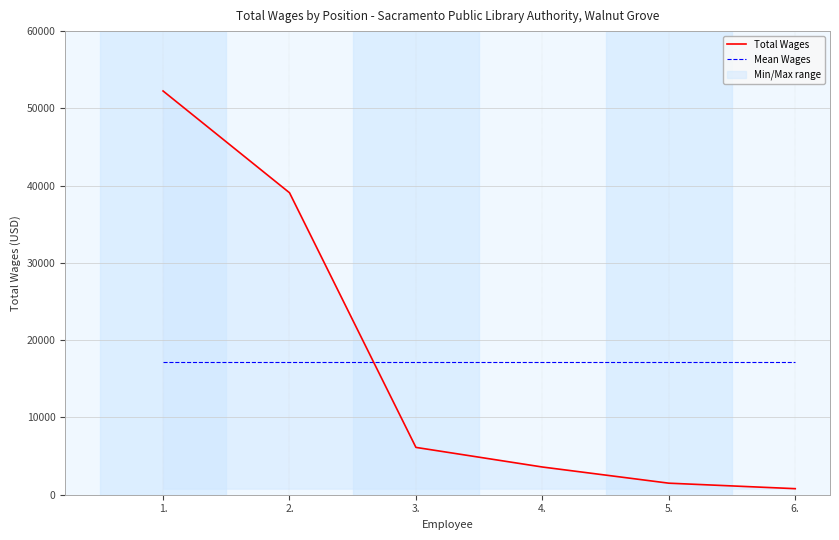

Reading right to left, extract all data points from this chart.

Total Wages: 6.=783.0	5.=1494.0	4.=3587.0	3.=6125.0	2.=39081.0	1.=52253.0
Mean Wages: 6.=17220.5	5.=17220.5	4.=17220.5	3.=17220.5	2.=17220.5	1.=17220.5